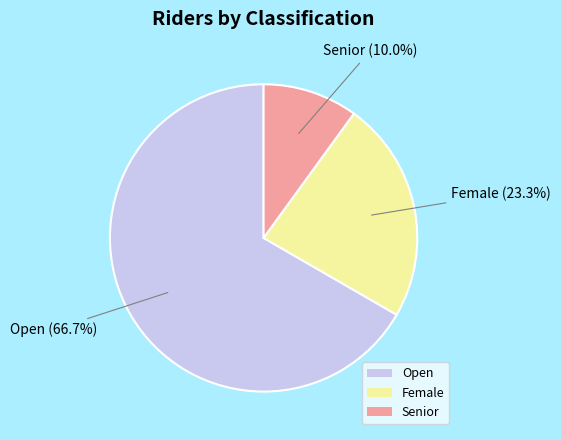

Is it true that Female is 23% of the pie?

True